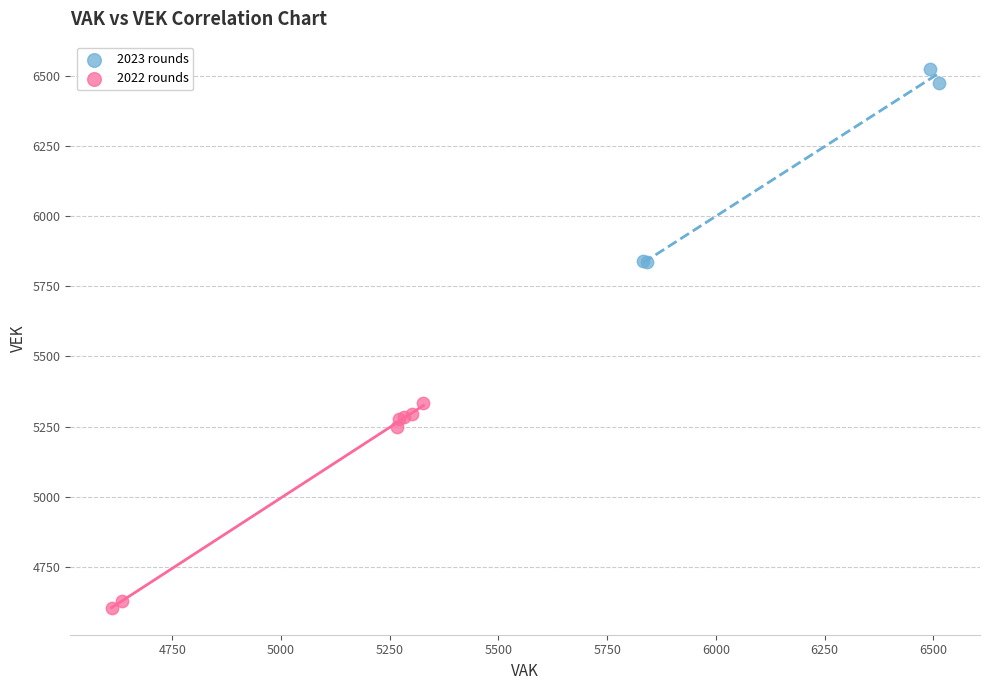

Which series reaches the minimum Y coordinate?

2022 rounds